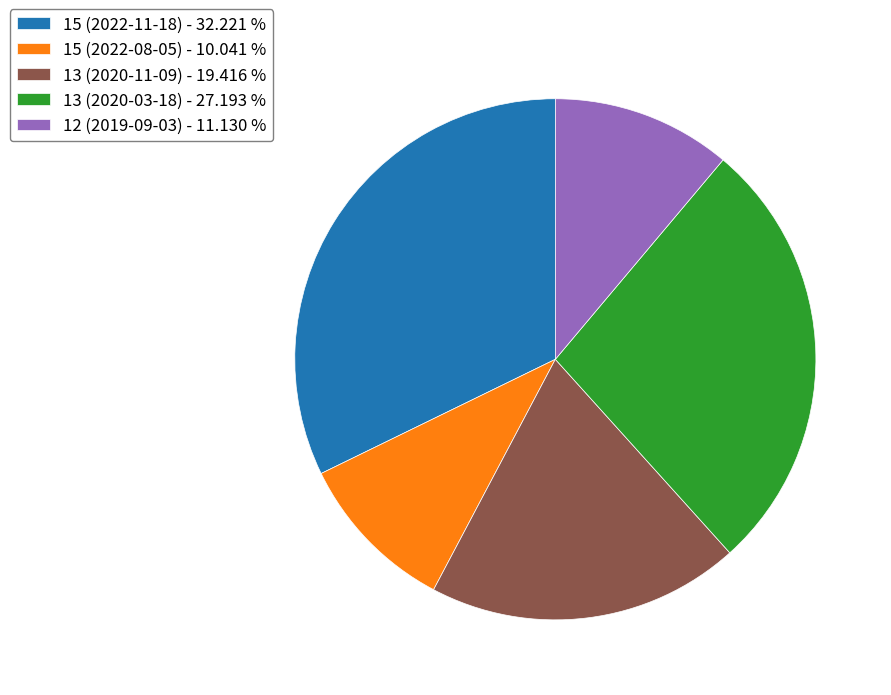

Approximately how many times larger is the value at 13 (2020-11-09) - 19.416 % compared to 15 (2022-08-05) - 10.041 %?

1.9